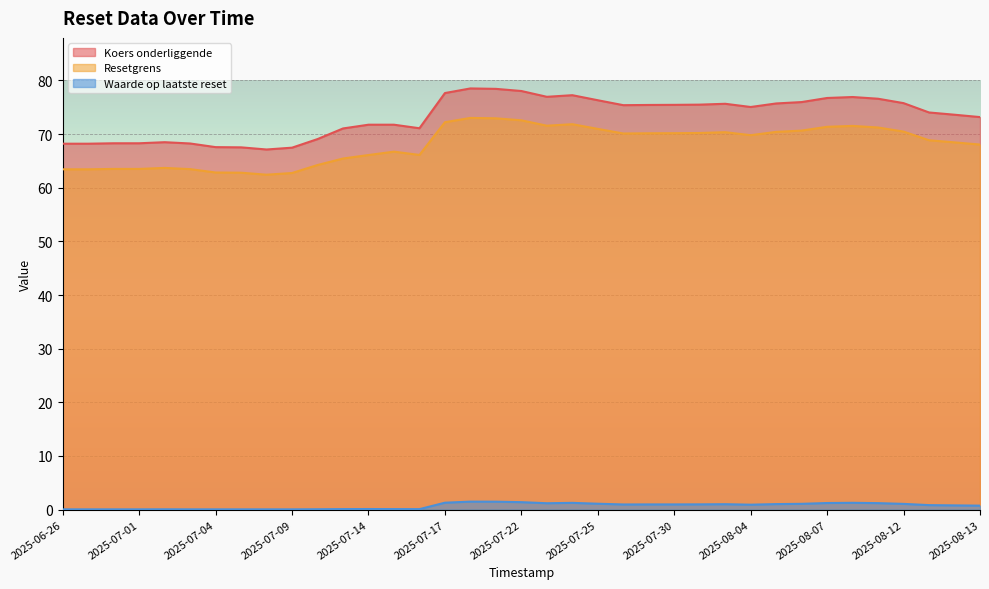

Which category has the lowest value in the Waarde op laatste reset series?

2025-06-26